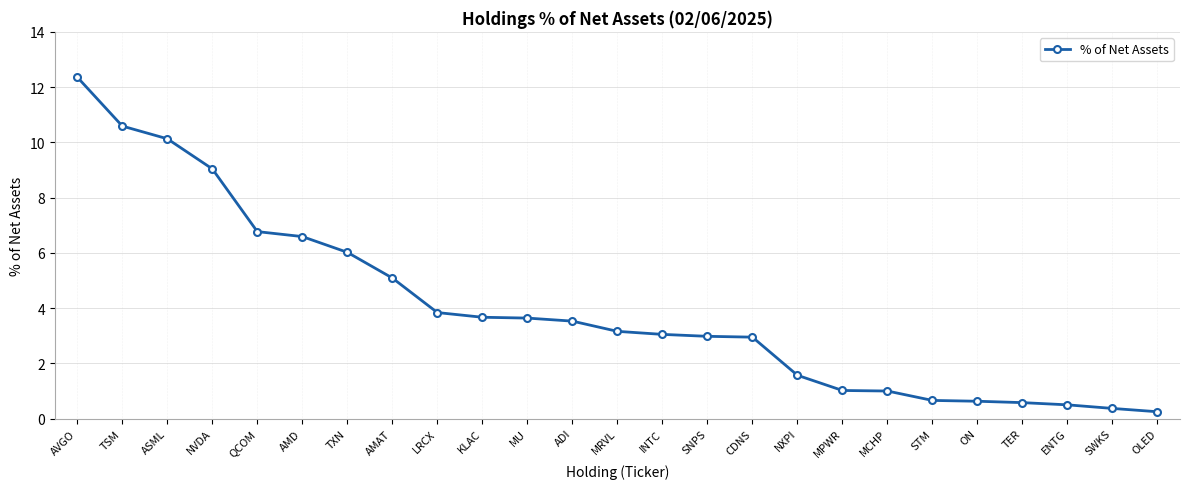

What is the value of the 4th point from the left?

9.0